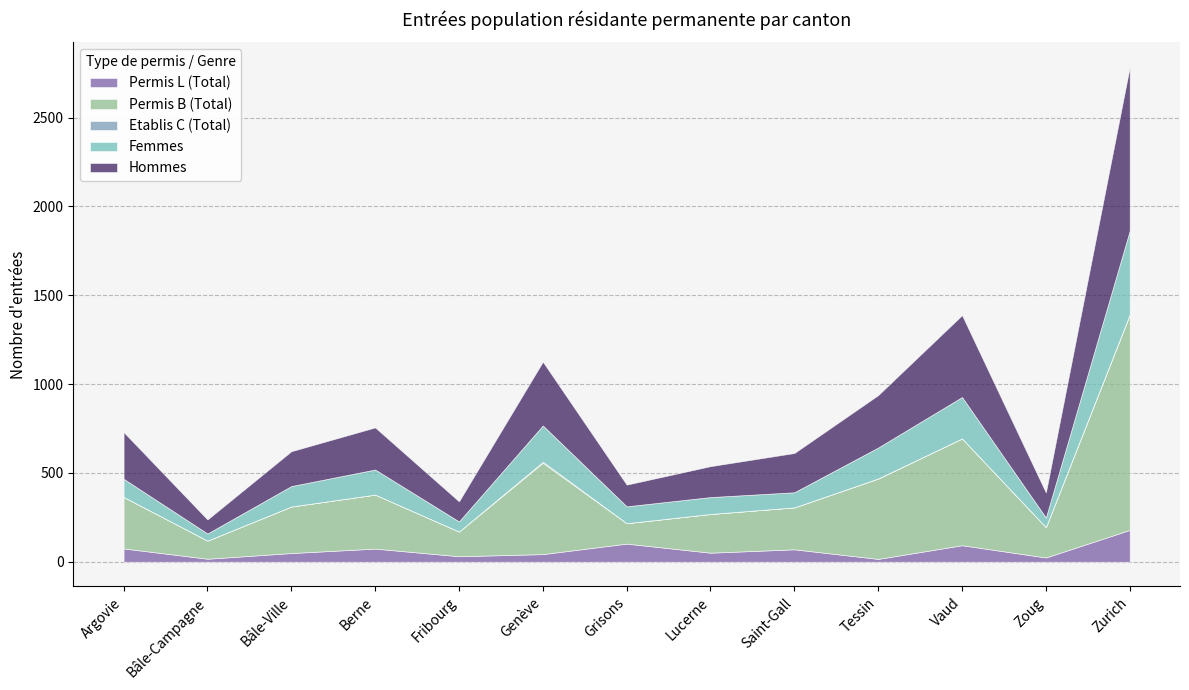

How many categories are shown in the chart?

13